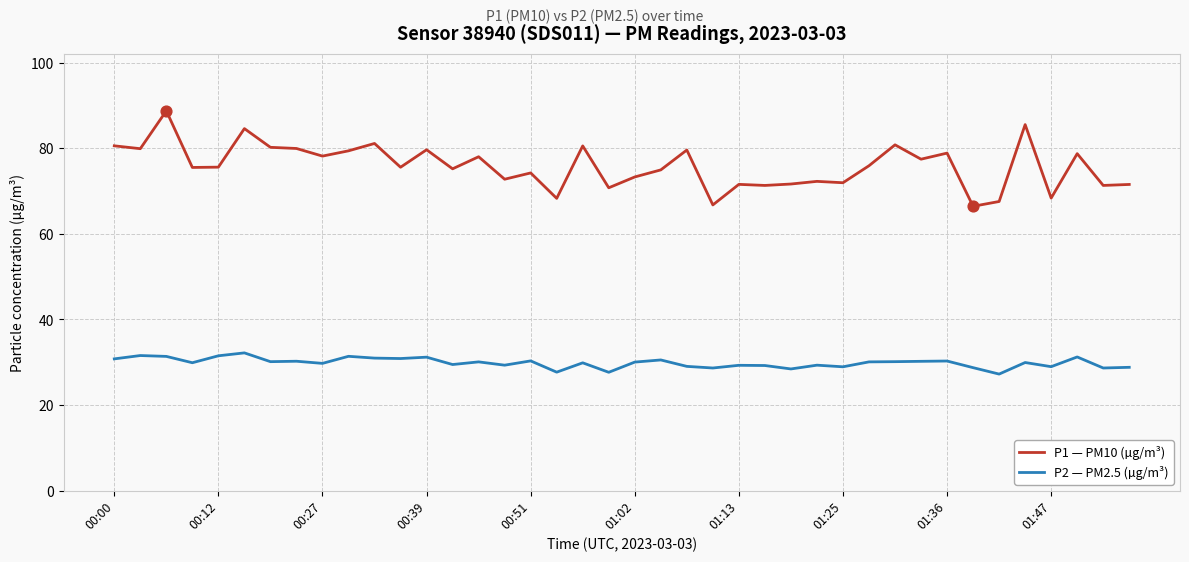

Which series has the largest range (max minus min)?

P1 — PM10 (µg/m³)